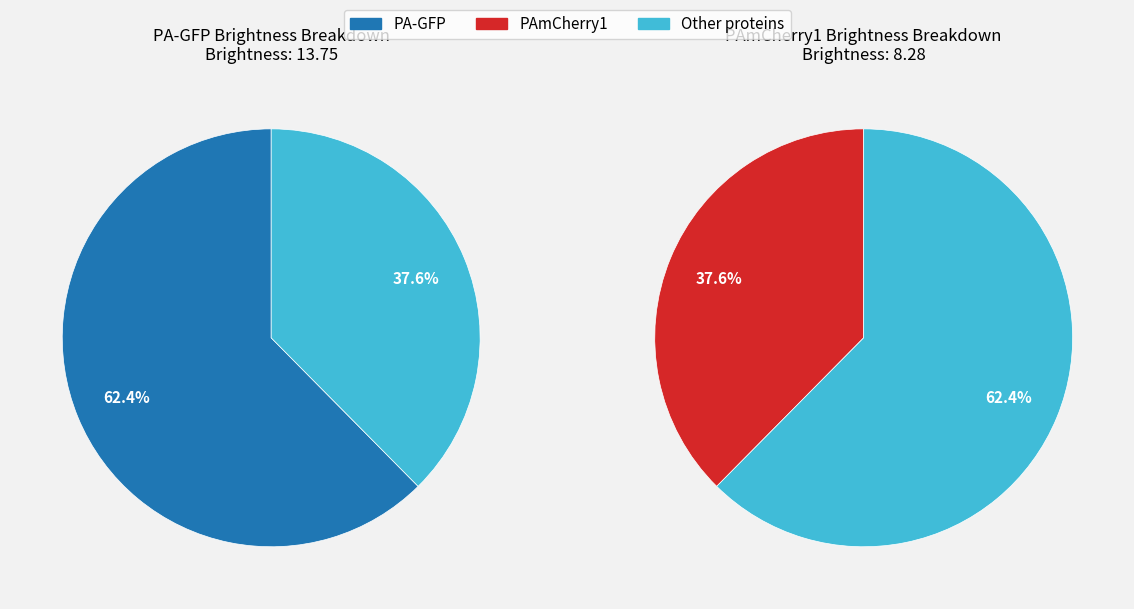

What is the total percentage of 1 and 0?

100.0%